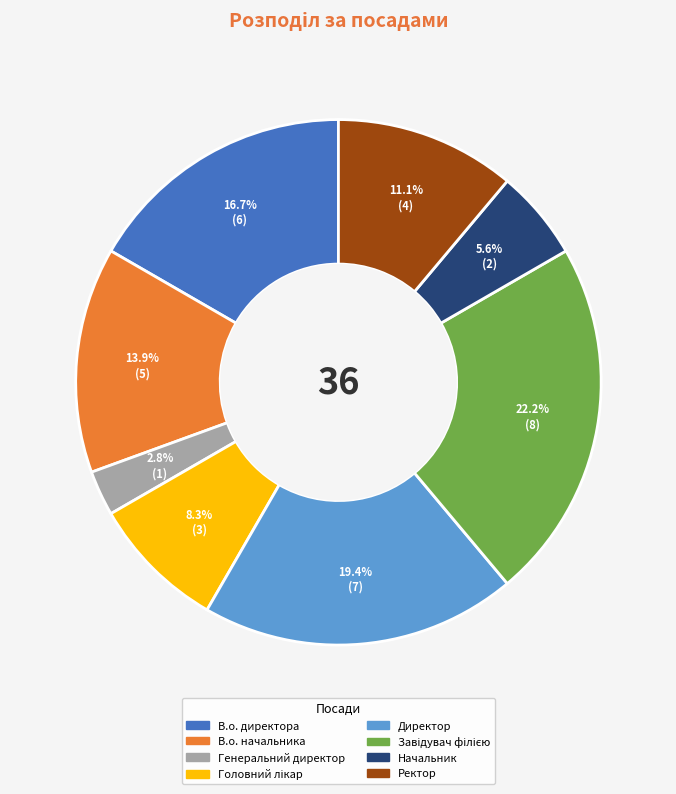

Which category has the smallest portion of the pie?

Генеральний директор